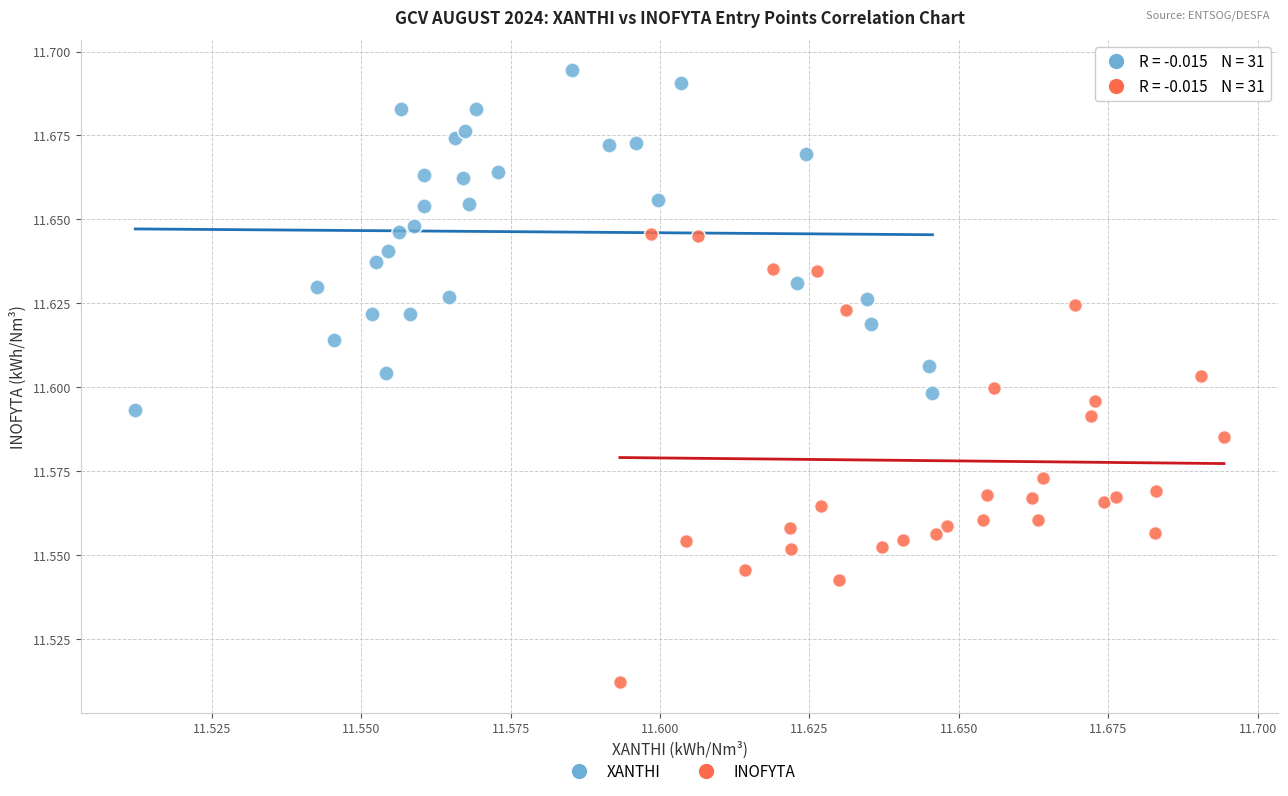

Which series has the largest Y range (max minus min)?

INOFYTA